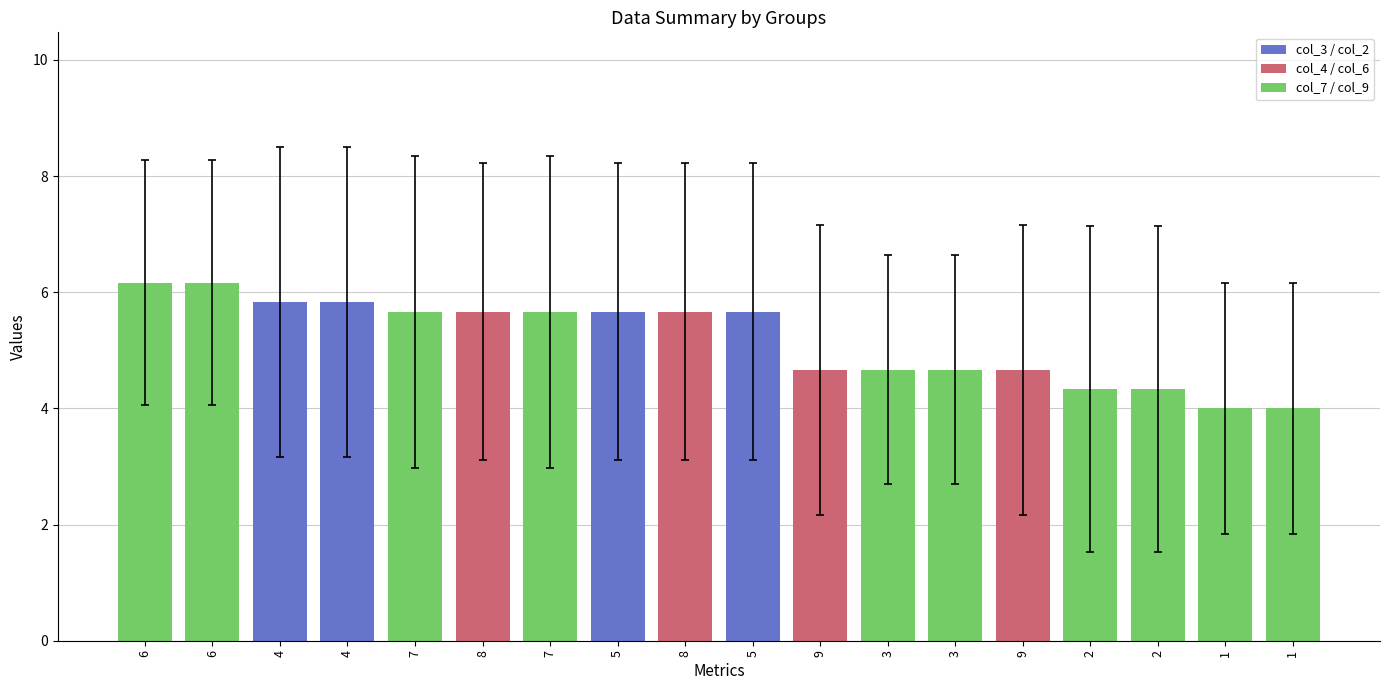

How many values exceed 5?

10